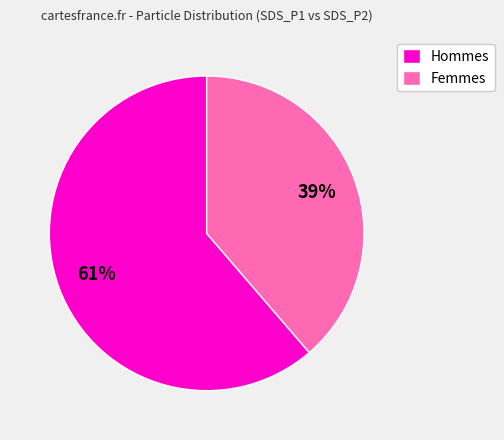

To the nearest percent, what portion does Hommes represent?

61%